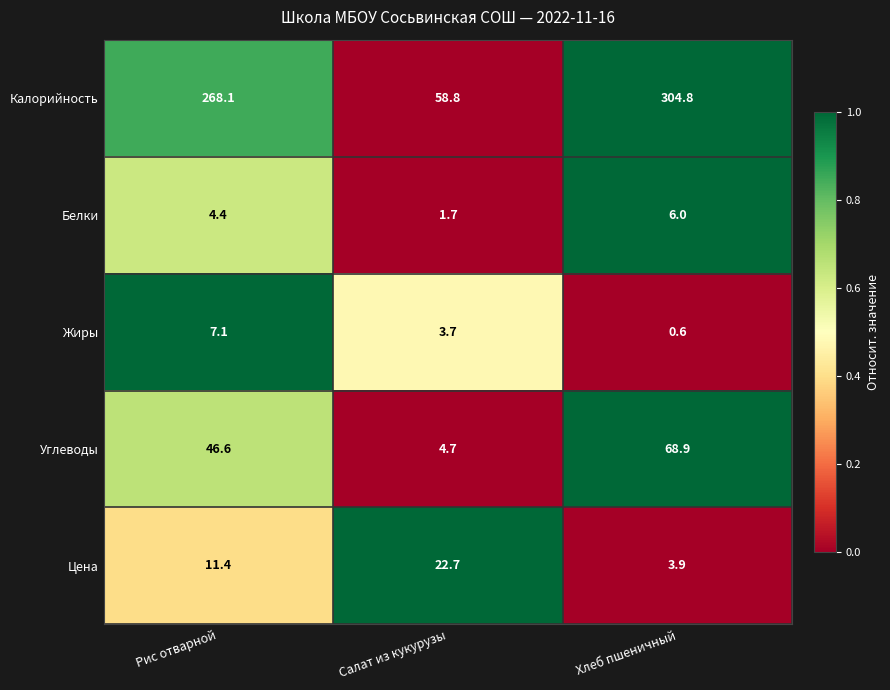

At how many categories does at least one series exceed 0?

3